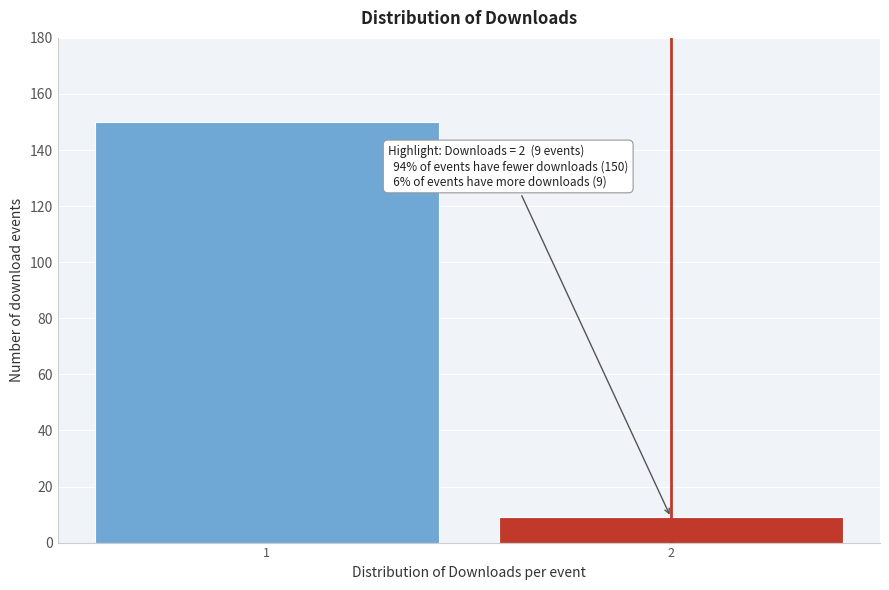

Reading left to right, what are all the values shown in this chart?

1=150	2=9